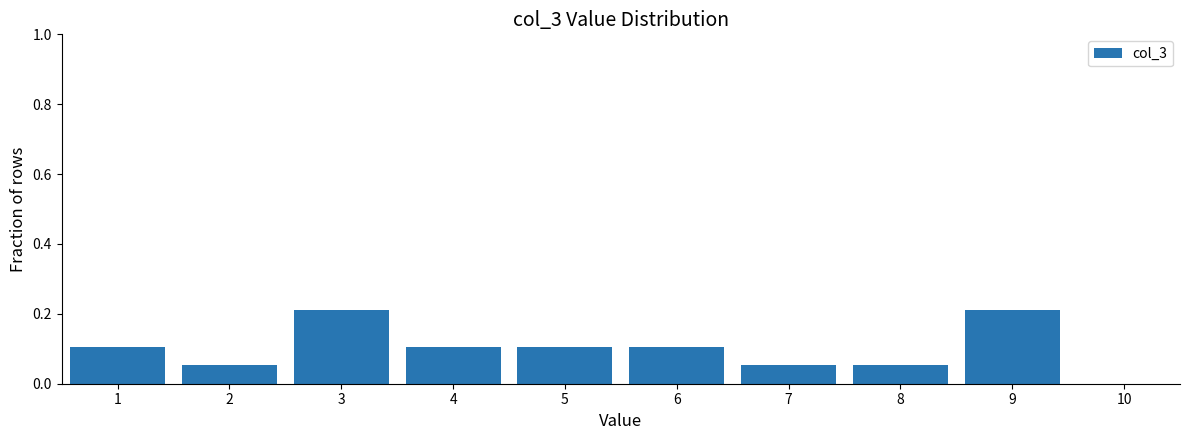

Reading left to right, transcribe this chart: for each bar, give the range it covers on the x-axis and its height. The values are not printed on the chart, so give them approximately, as read against the axis.

0.5 to 1.5: 0.10
1.5 to 2.5: 0.06
2.5 to 3.5: 0.22
3.5 to 4.5: 0.10
4.5 to 5.5: 0.10
5.5 to 6.5: 0.10
6.5 to 7.5: 0.06
7.5 to 8.5: 0.06
8.5 to 9.5: 0.22
9.5 to 10.5: 0